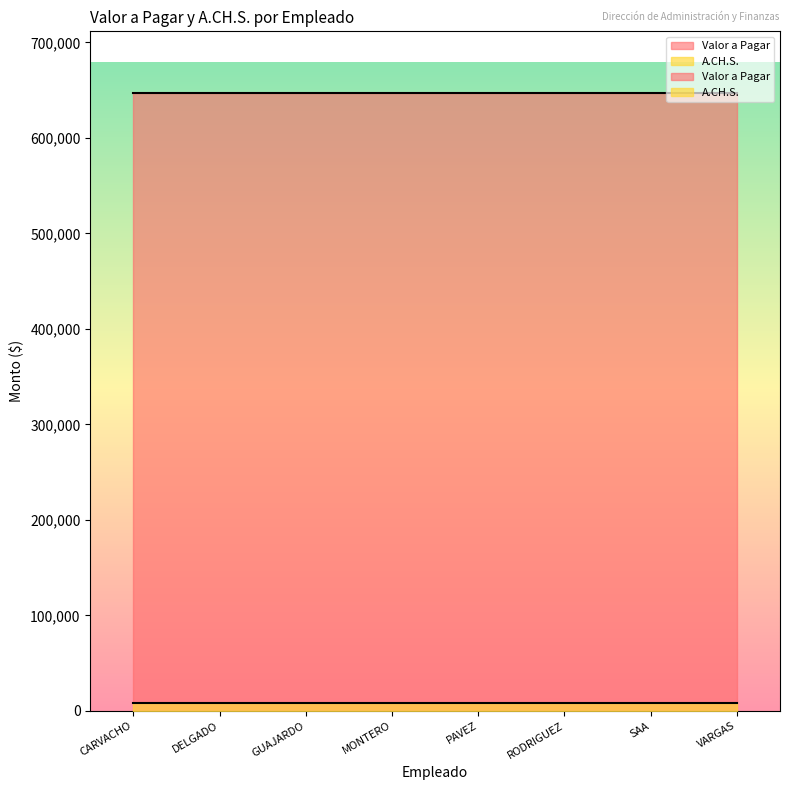

True or false: A.CH.S. and Valor a Pagar cross at least once.

False